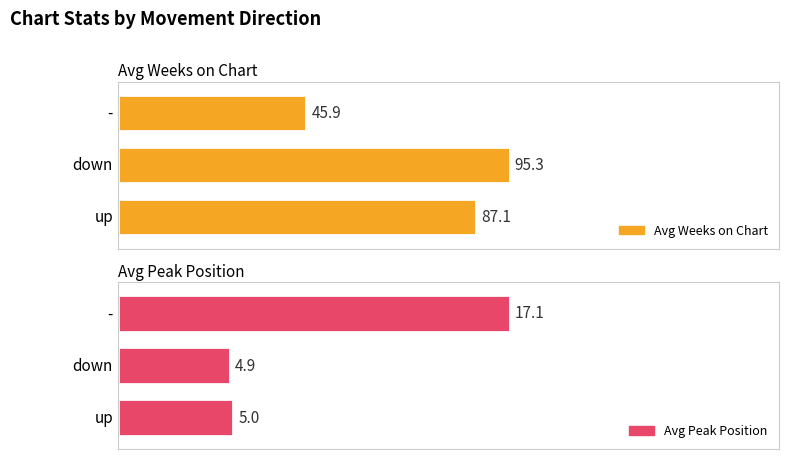

Which has a higher value, - or down?

down